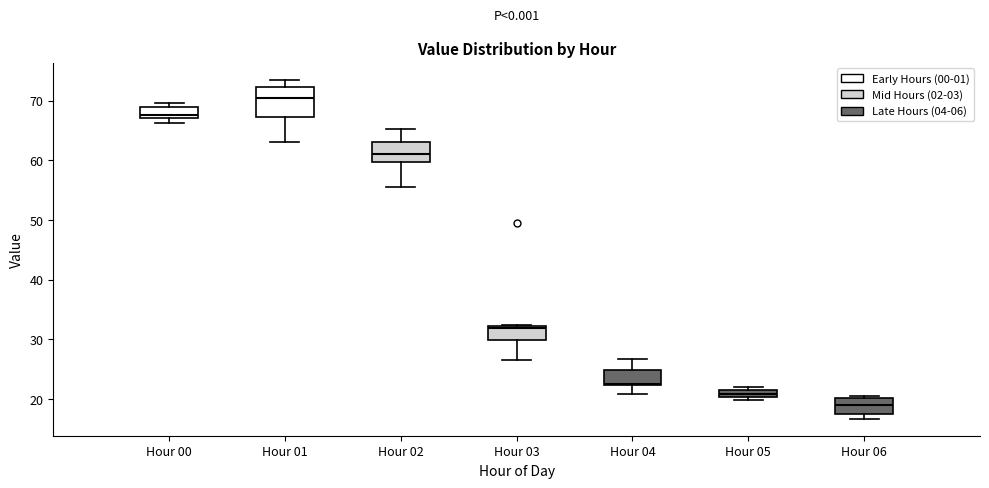

Where does the lower whisker of the box for Hour 04 end on the y-axis? The values are not printed on the chart, so give them approximately, as read against the axis.

21